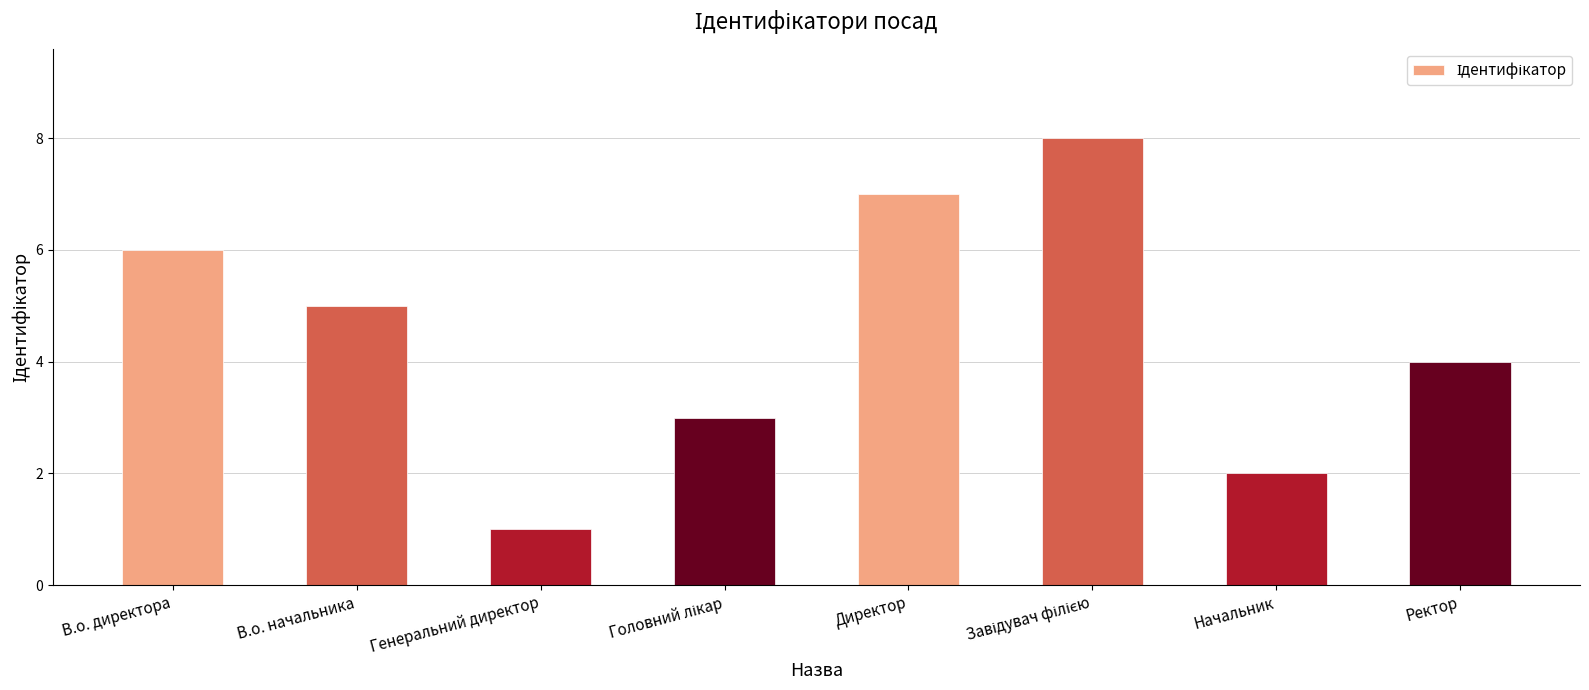

Does the chart contain any negative values?

No